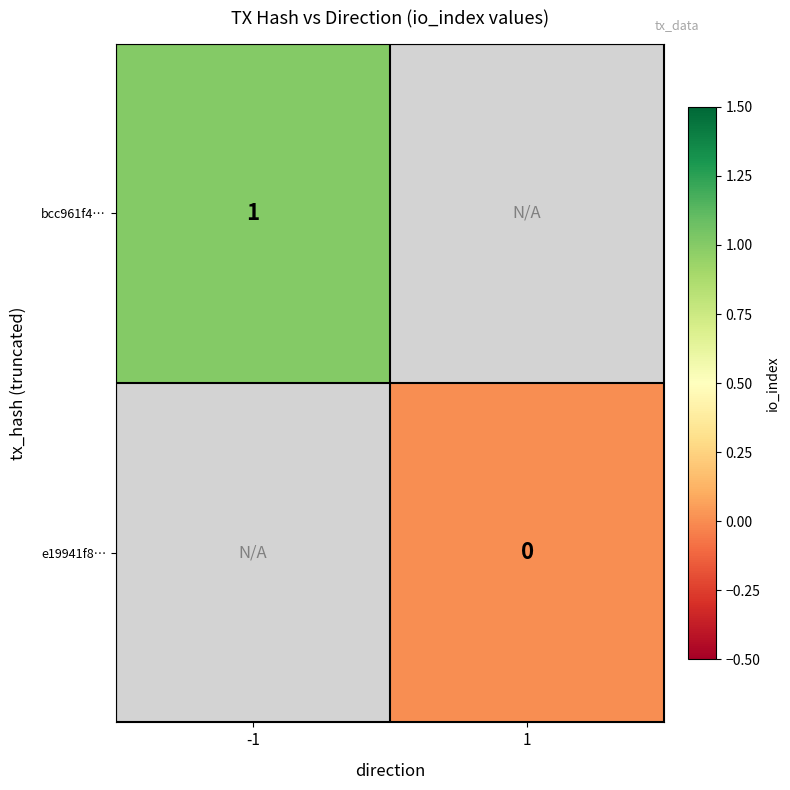

True or false: bcc961f4… has a value of 1 at -1.

True